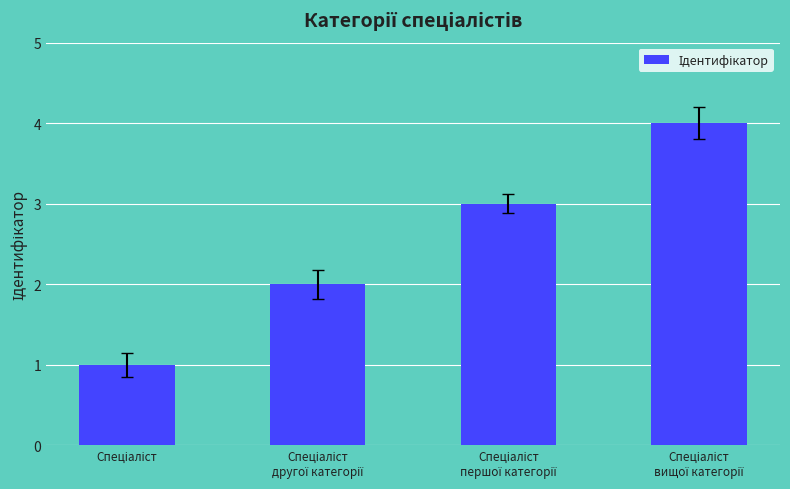

What is the value of the 2nd bar from the left?

2